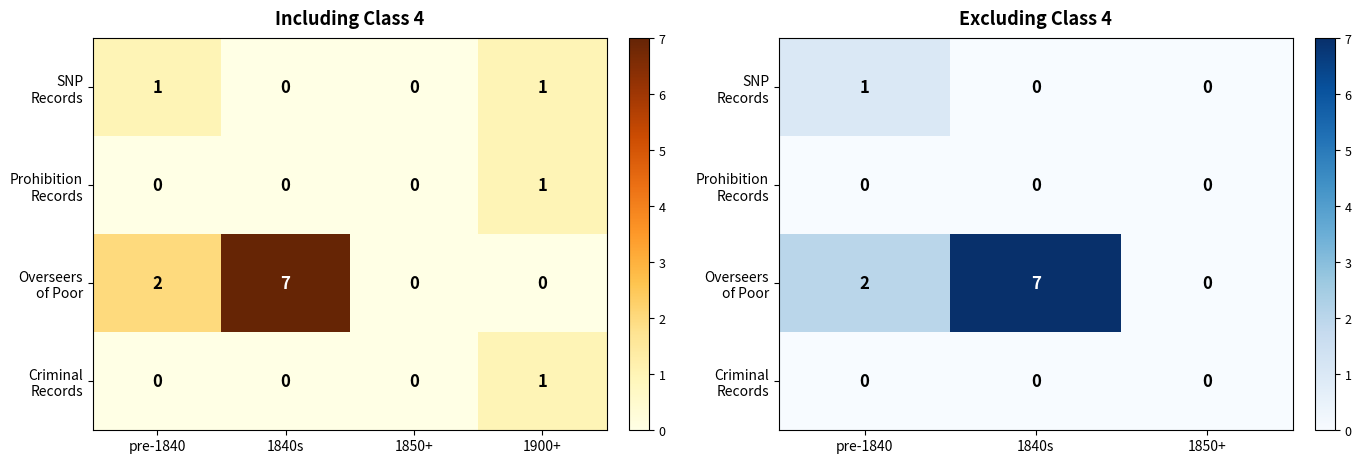

At which label is SNP Records closest to 0?

1840s